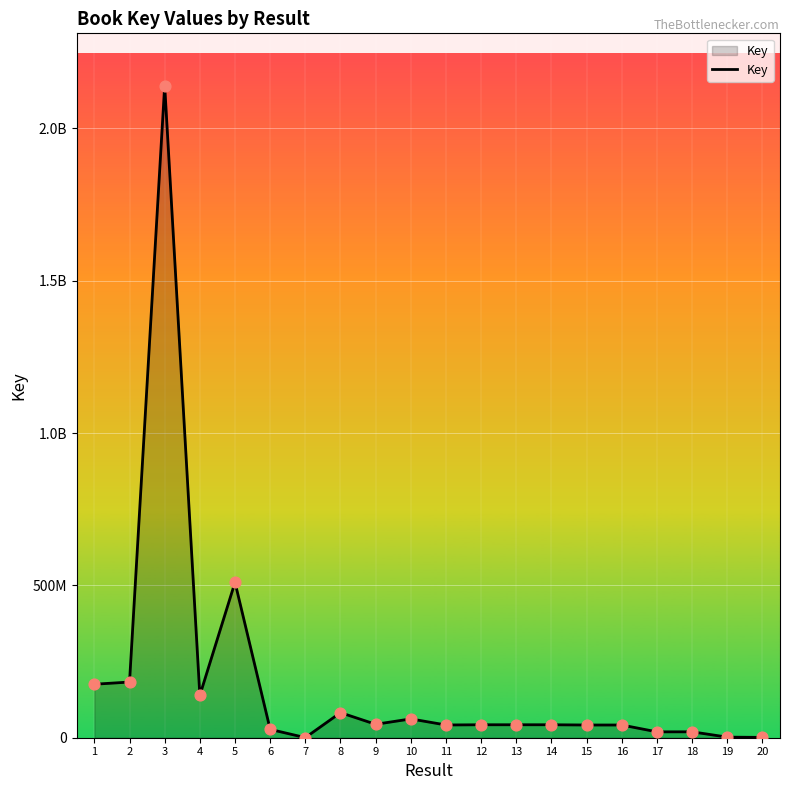

Between 13 and 16, which is larger?

13